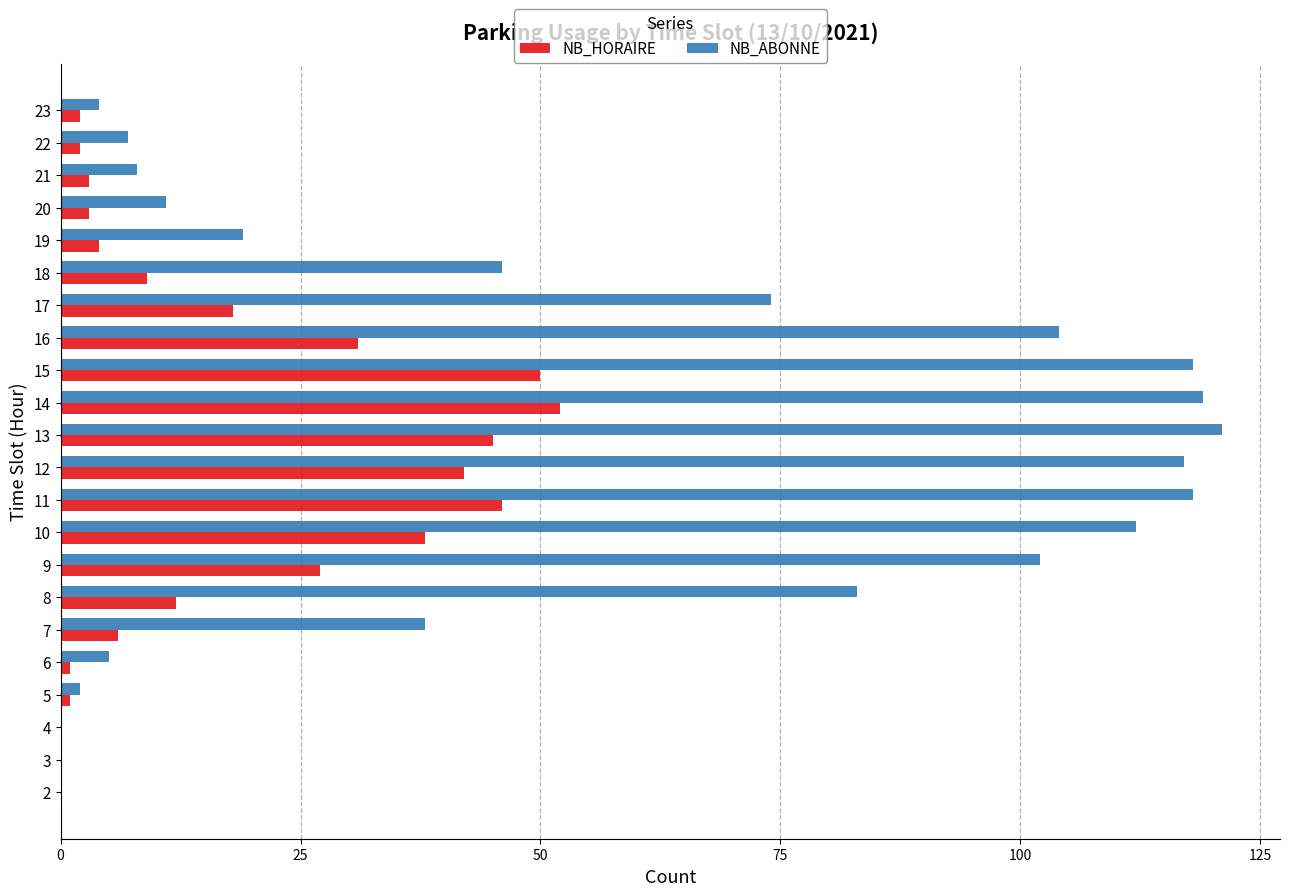

Between 5 and 13, which series saw the biggest shift?

NB_ABONNE